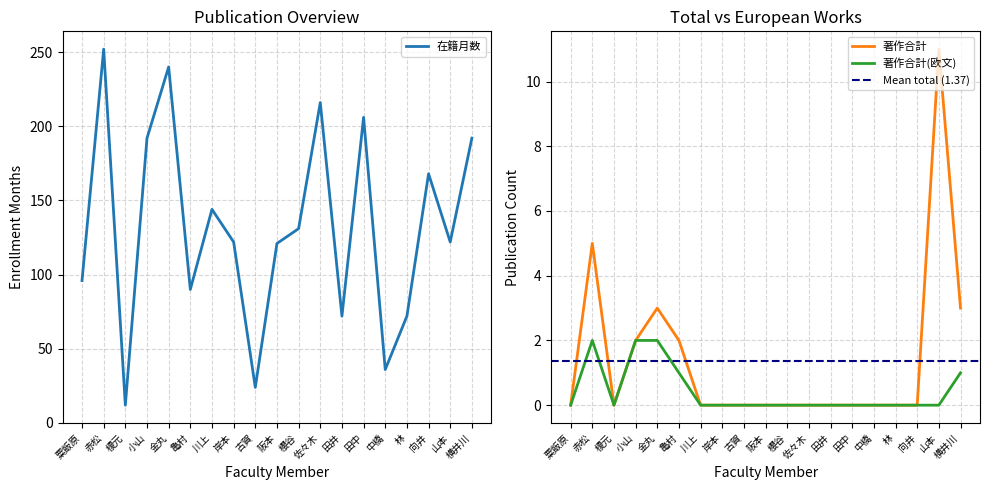

How many interior local peaks does the 在籍月数 series have?

6